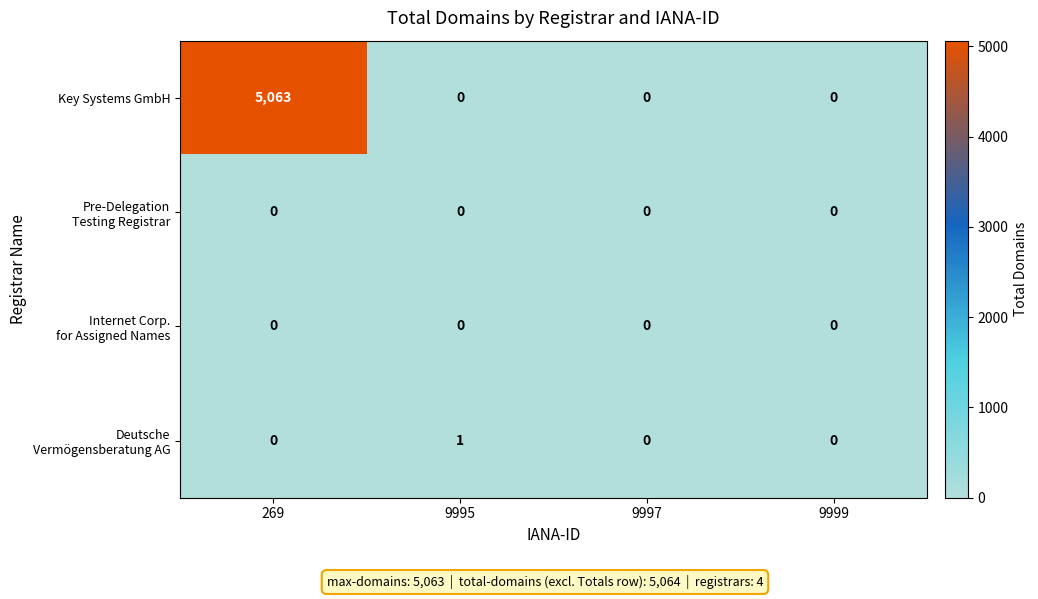

Which series has the widest spread of values?

Key Systems GmbH